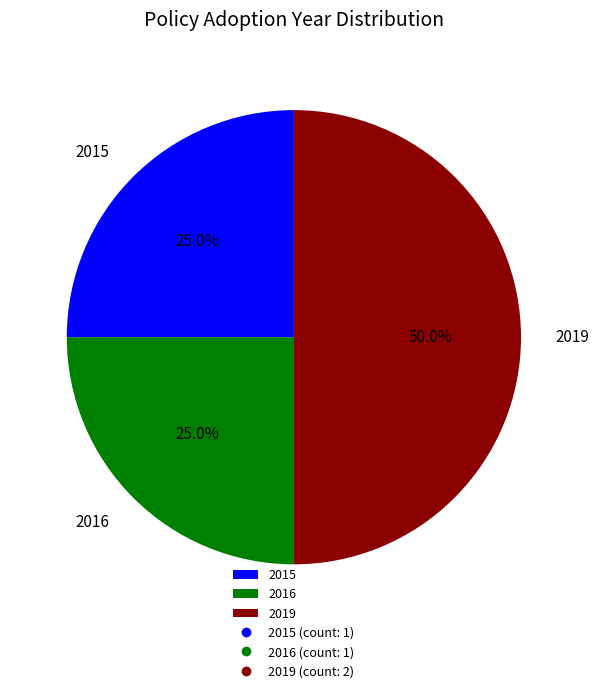

How many segments does this pie chart have?

3